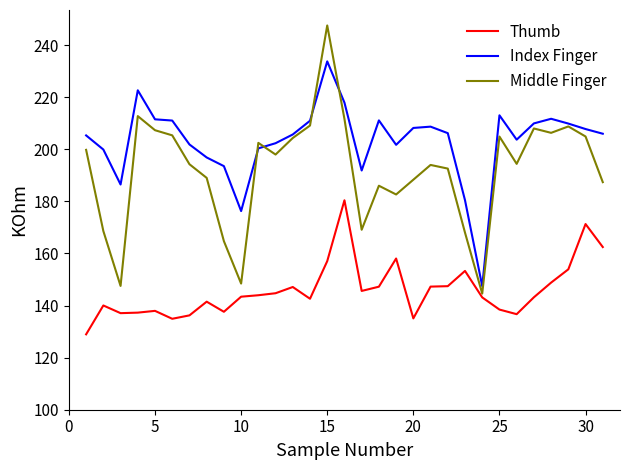

True or false: Thumb and Middle Finger cross at least once.

False